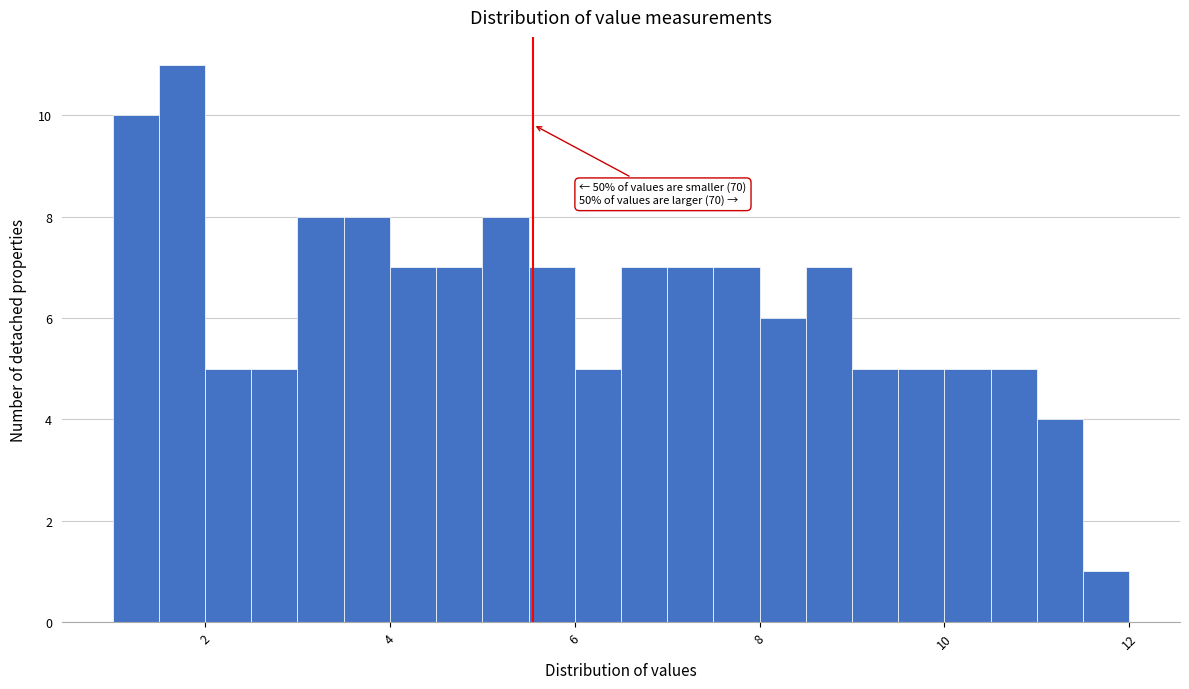

Read against the x-axis, roughly where is the centre of the tallest bar?

1.8